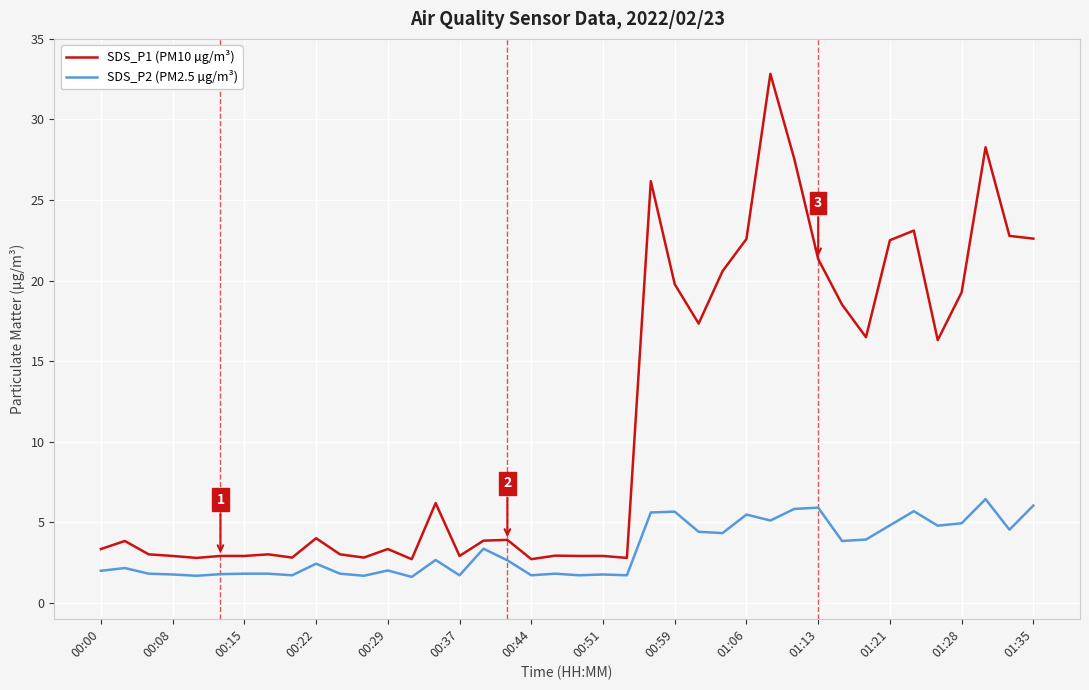

True or false: SDS_P2 (PM2.5 µg/m³) and SDS_P1 (PM10 µg/m³) cross at least once.

False